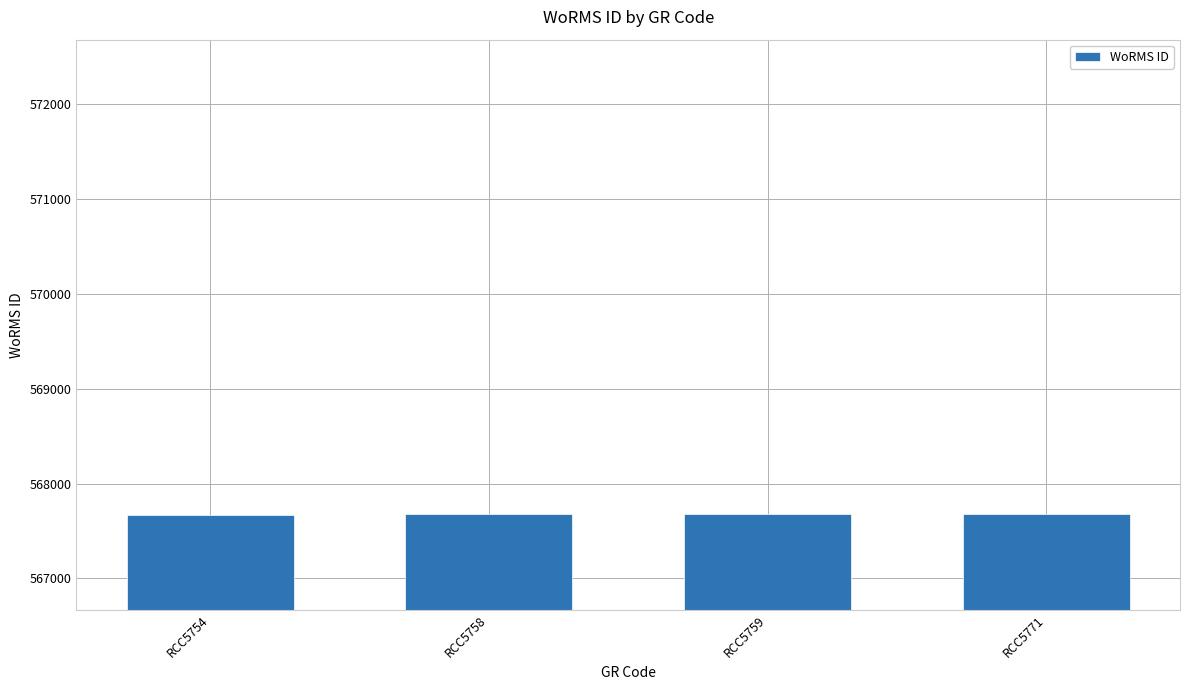

What is the value of the 1st bar from the left?

567669